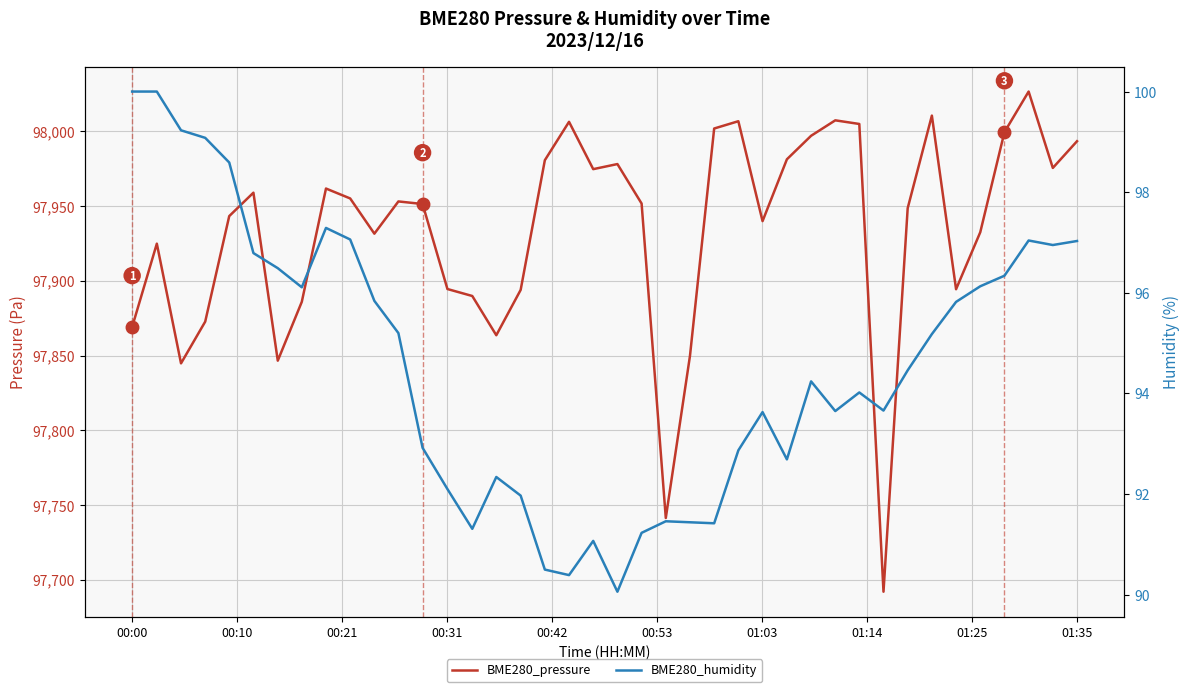

True or false: BME280_pressure and BME280_humidity intersect in this chart.

False